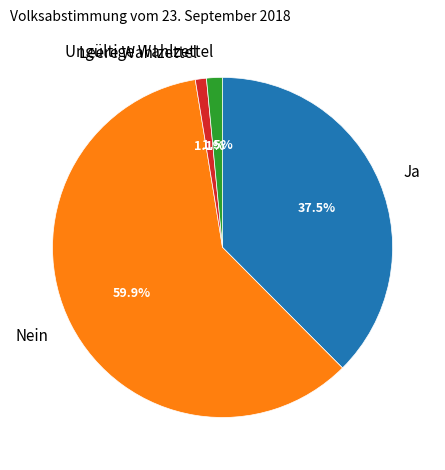

Is there any slice that represents more than half of the pie?

Yes